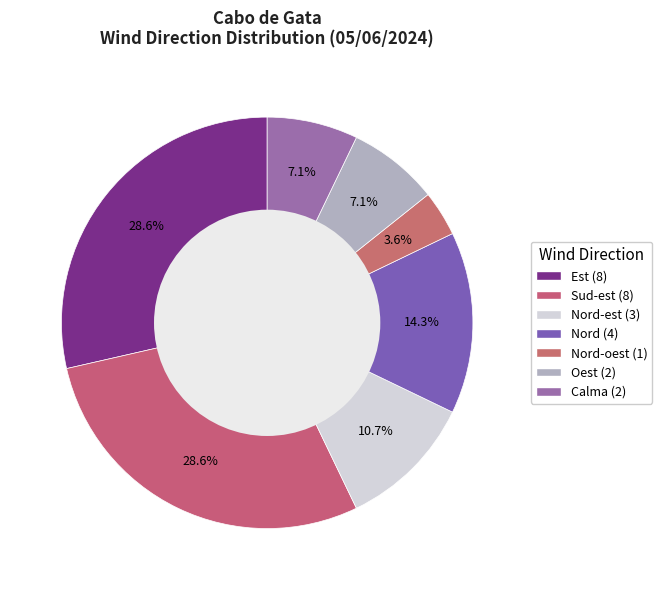

What is the largest slice in the pie chart?

Est